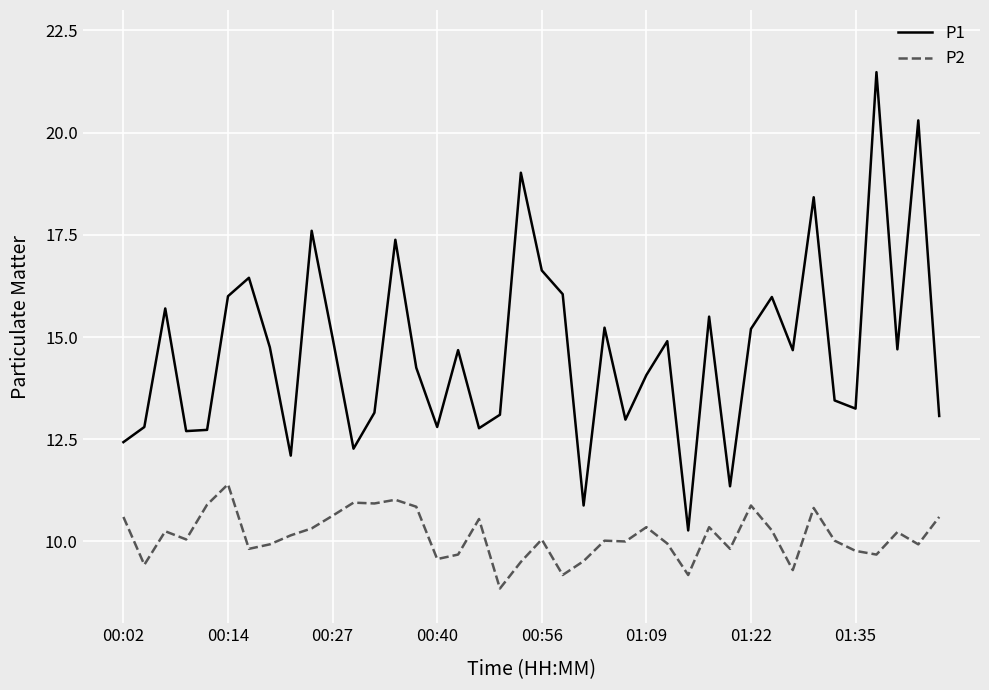

Which series has the widest spread of values?

P1